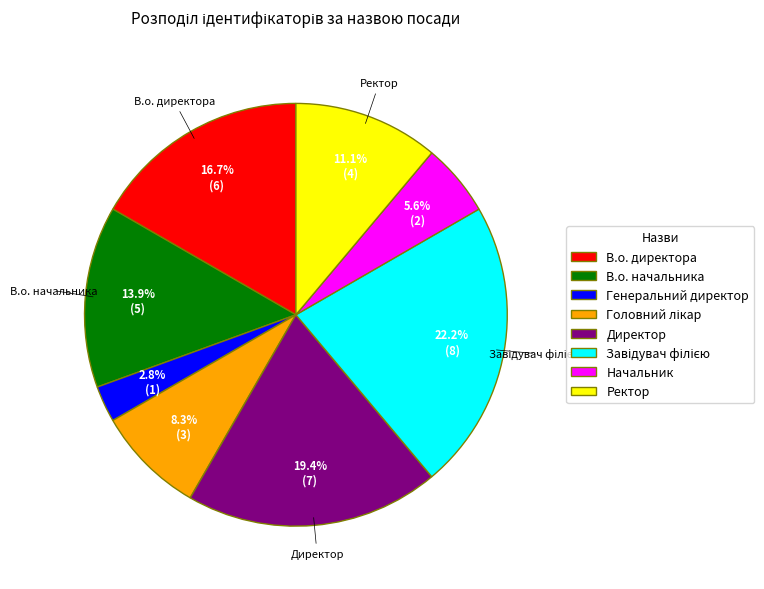

Which slice is the smallest?

Генеральний директор